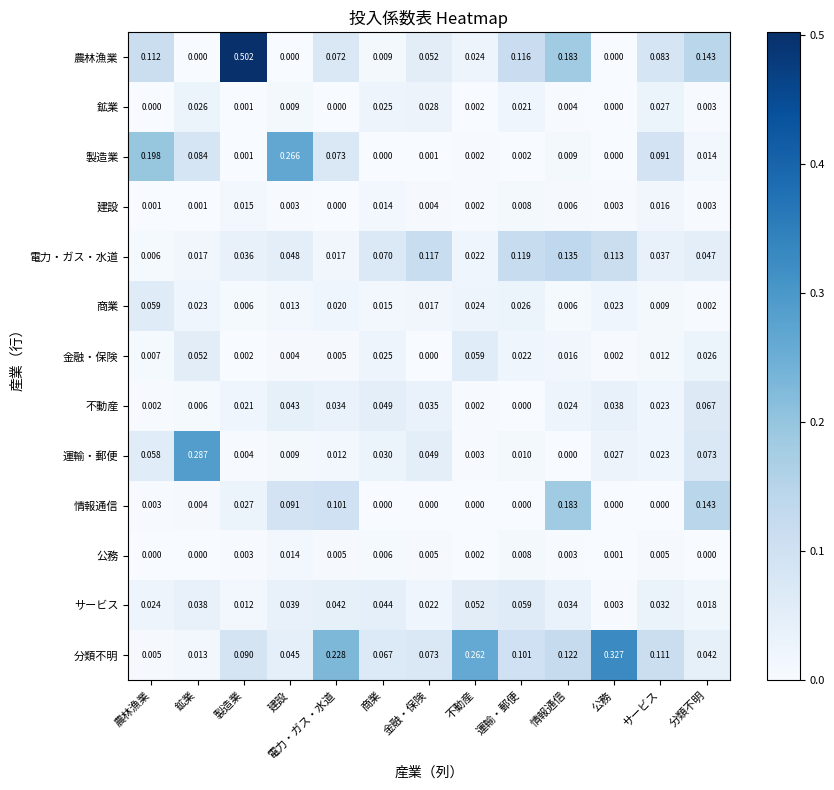

What is the total value across all series at 金融・保険?

0.4